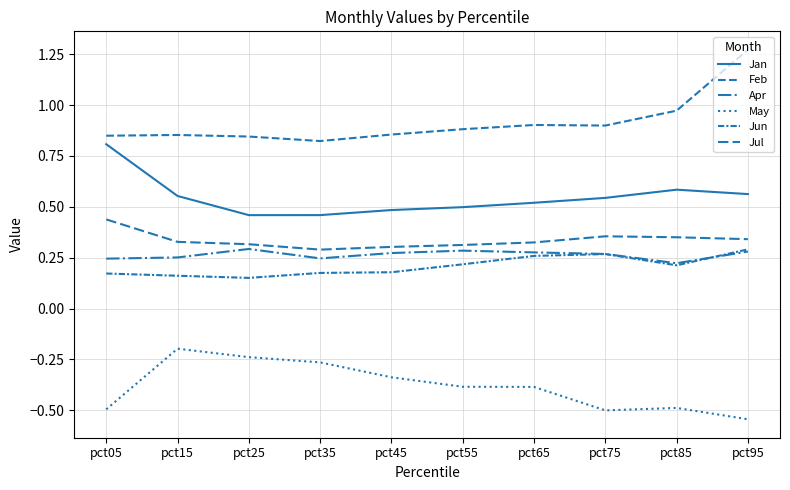

Rank the series by their maximum value, from highest to lowest.

Feb, Jan, Jul, Apr, Jun, May